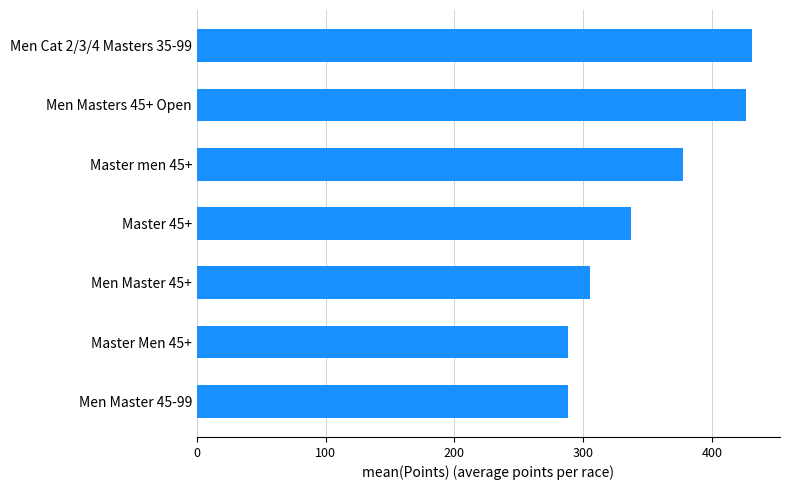

The chart shows a value of 147.6 at Master Men 45+. True or false?

False